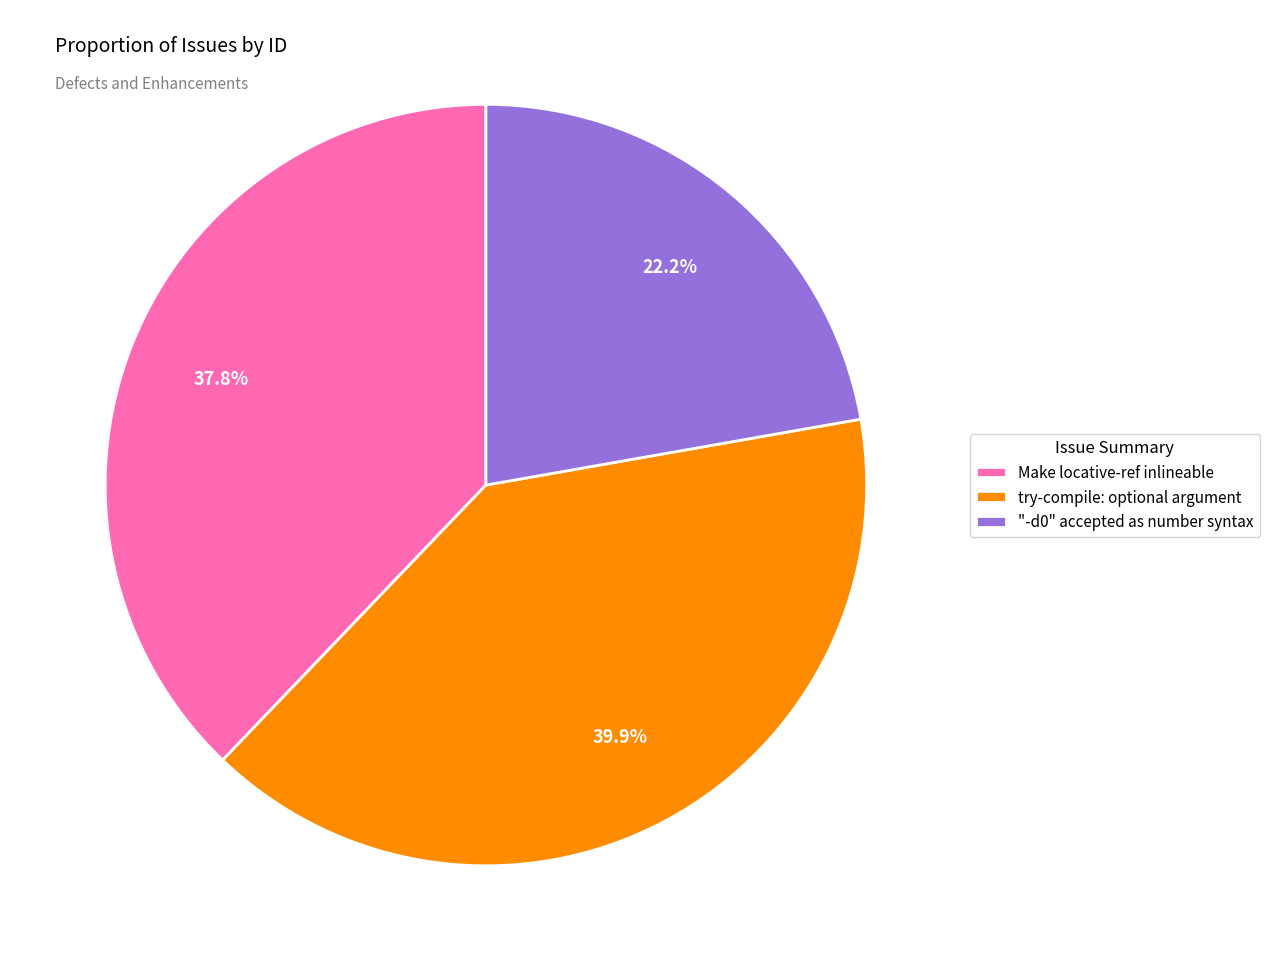

Rank the categories by value from lowest to highest.

"-d0" accepted as number syntax, Make locative-ref inlineable, try-compile: optional argument